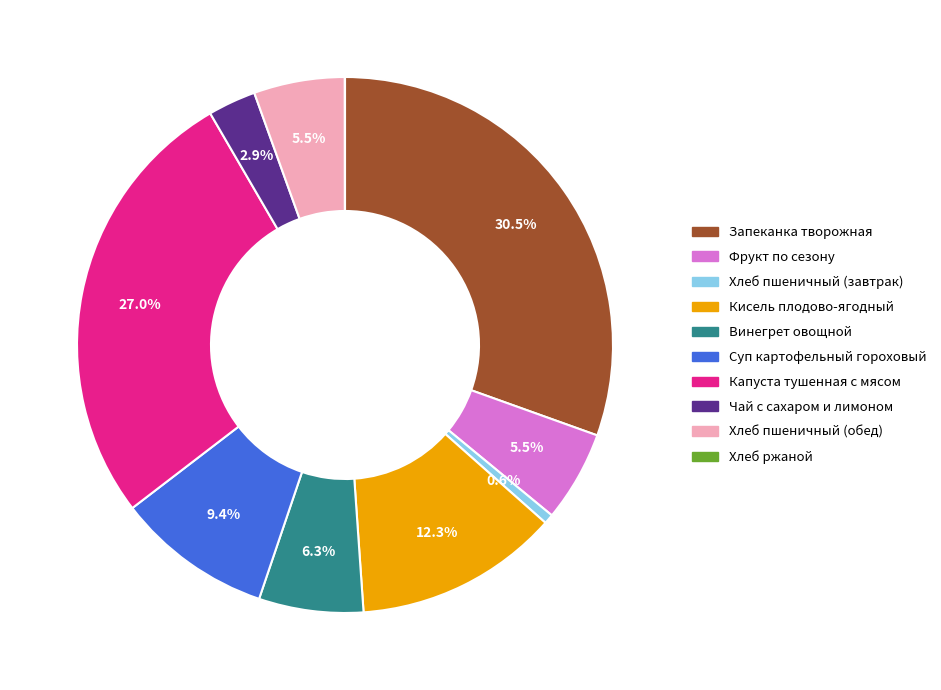

Is there a majority slice in this chart?

No